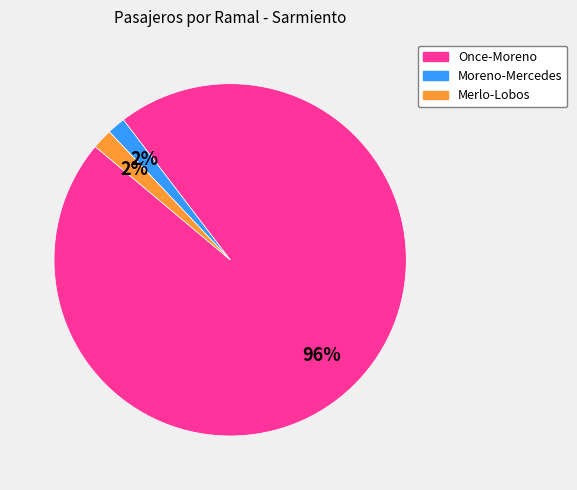

What is the largest slice in the pie chart?

Once-Moreno